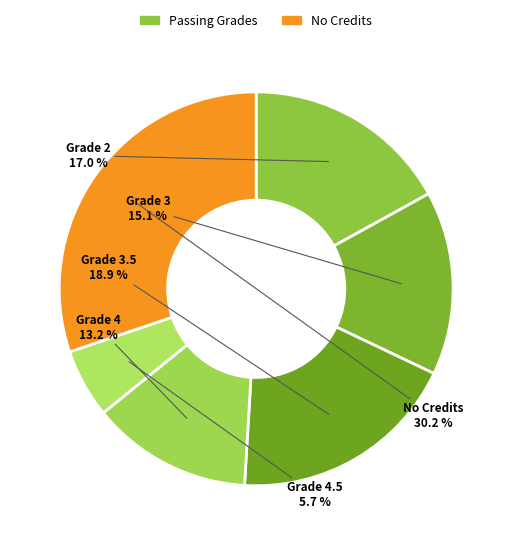

Which slice is the smallest?

Grade 4.5